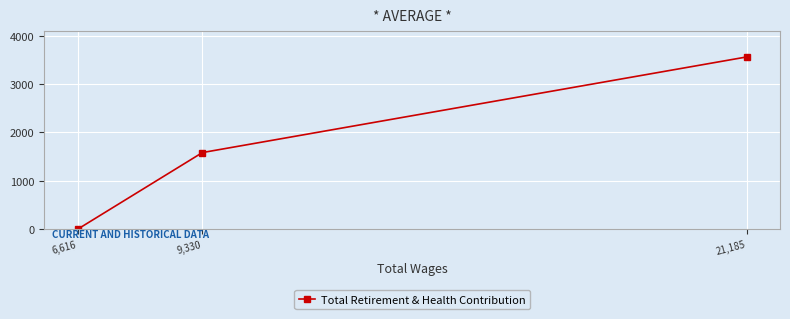

What is the value of the 2nd point from the left?

1582